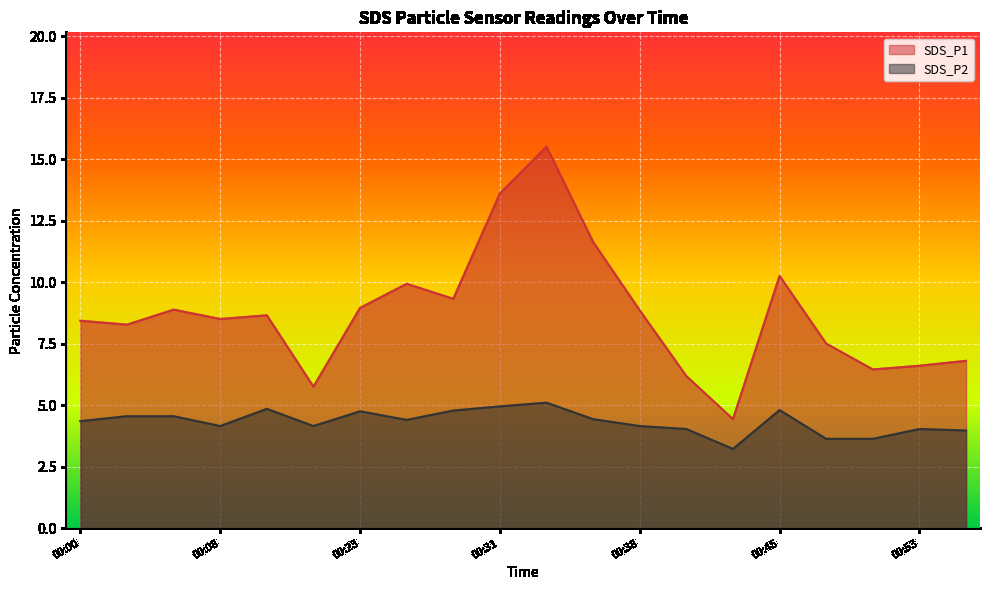

What is the sum of all SDS_P1 values?

174.5